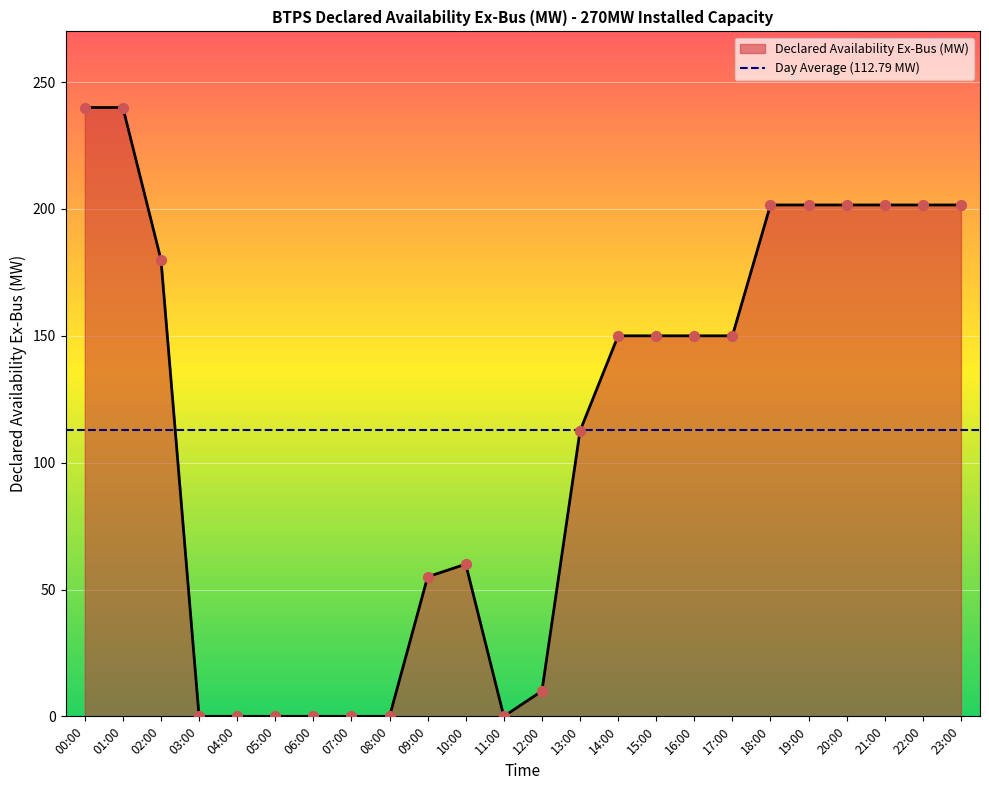

Approximately how many times larger is the value at 00:00 compared to 01:00?

1.0